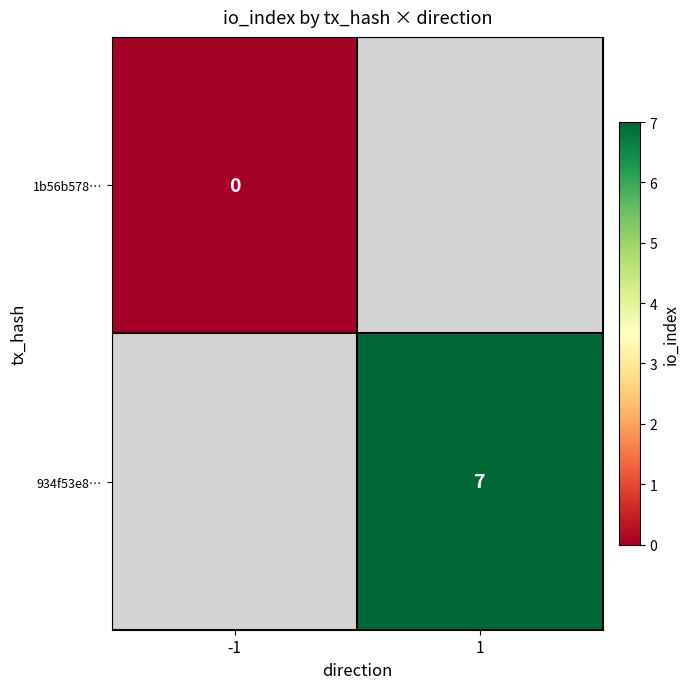

Is the value of 934f53e8… at -1 greater than the value of 1b56b578… at -1?

No